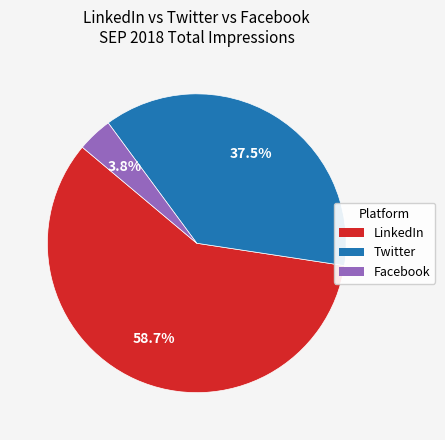

Does any single category account for the majority?

Yes